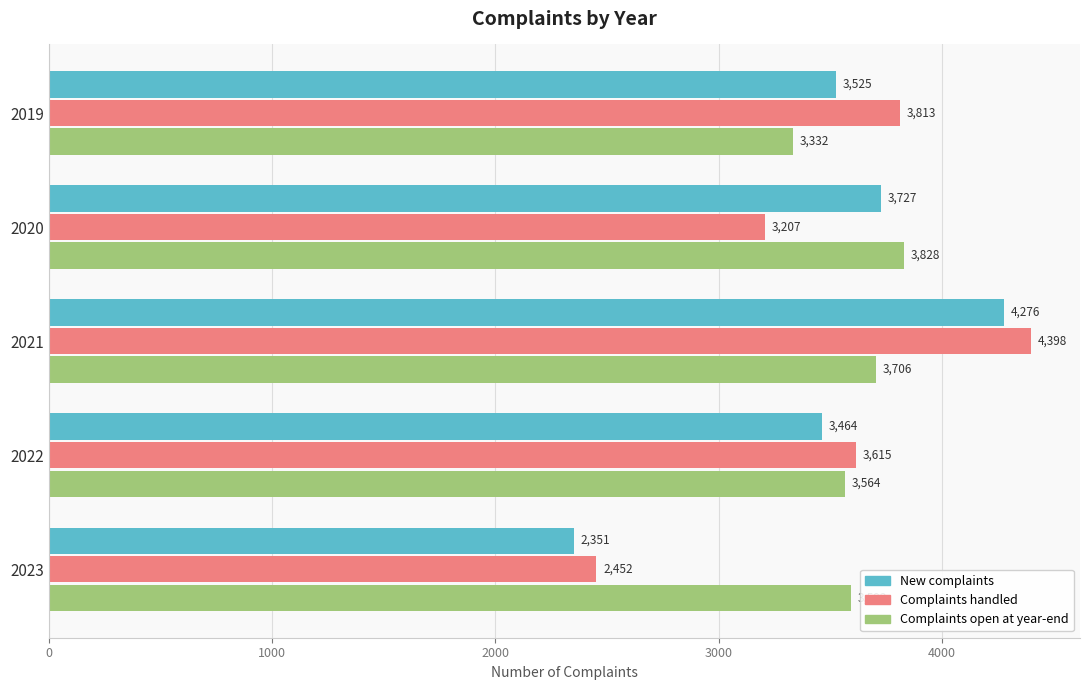

What is the total value across all series at 2023?

8395